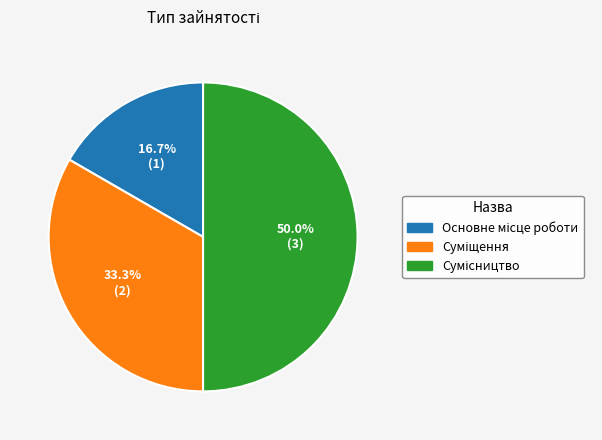

What is the smallest slice in the pie chart?

Основне місце роботи